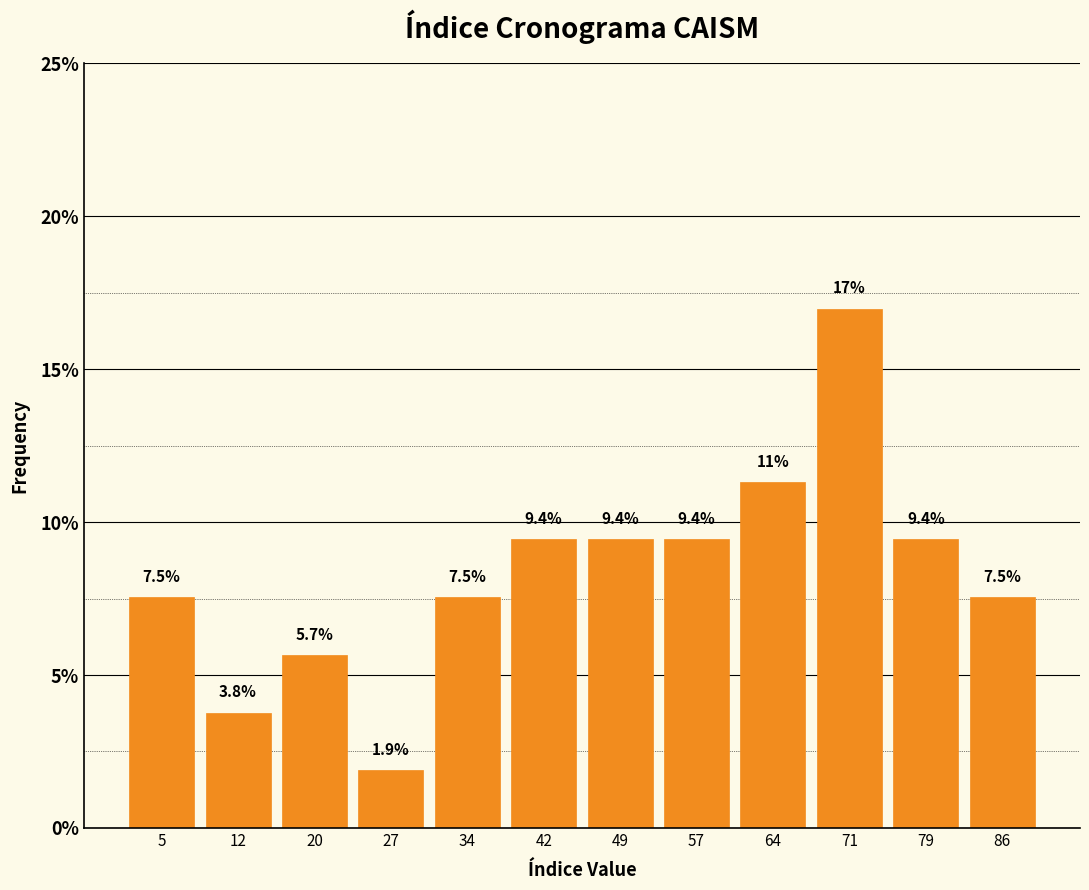

Which range on the x-axis has the tallest bar?

68 to 75